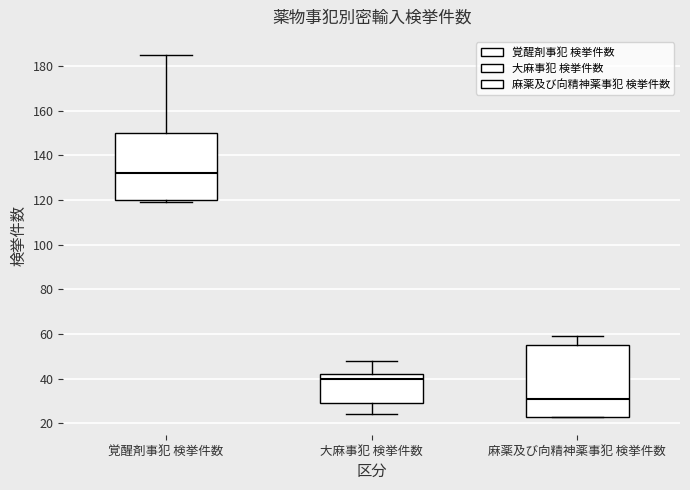

Where does the upper whisker of the box for 大麻事犯 検挙件数 end on the y-axis? The values are not printed on the chart, so give them approximately, as read against the axis.

48